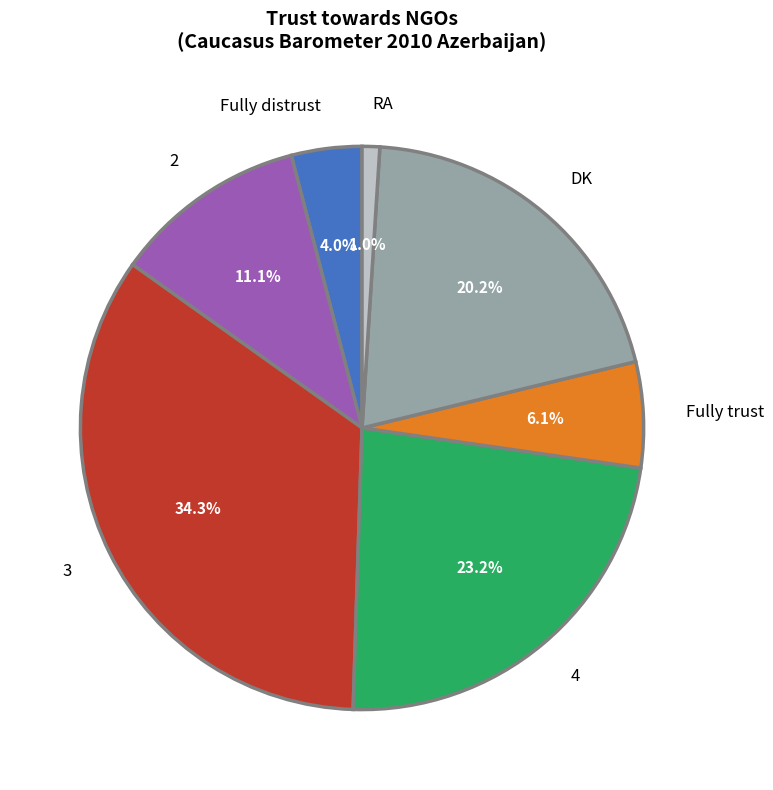

To the nearest percent, what percentage of the pie is DK?

20%